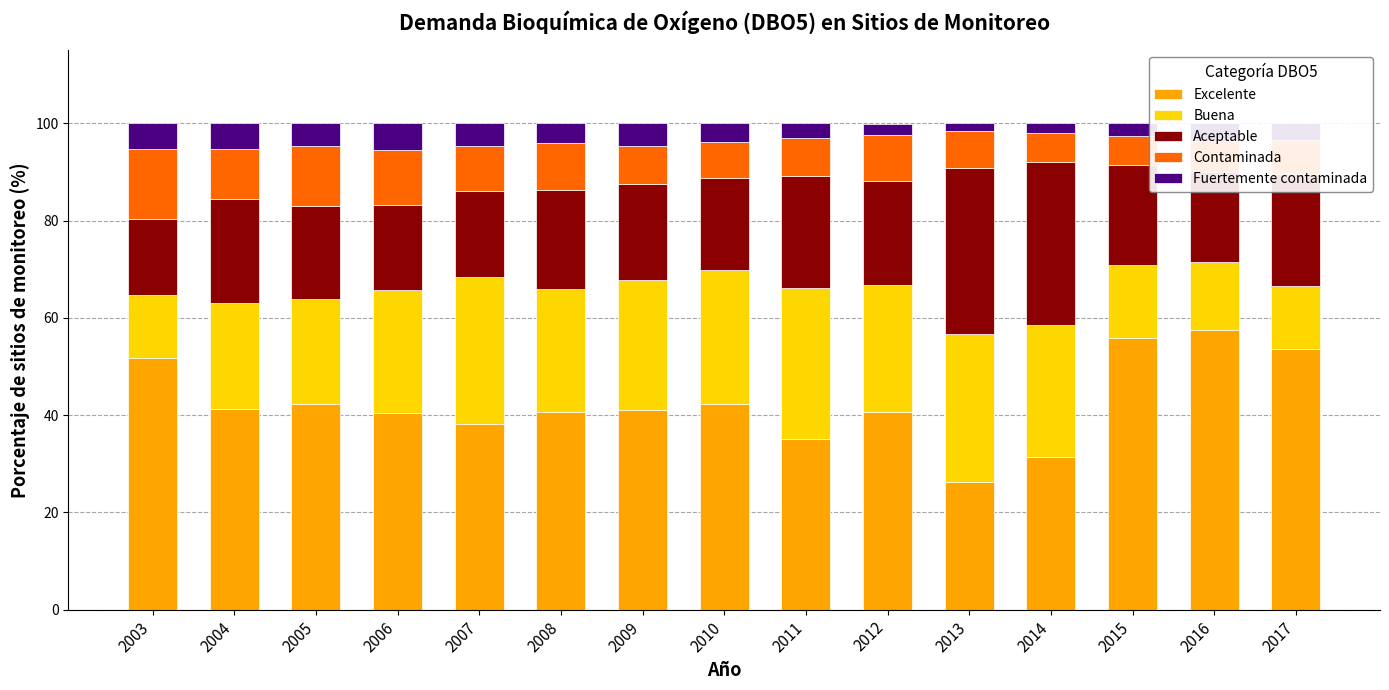

True or false: Excelente has a value of 26.2 at 2013.

True